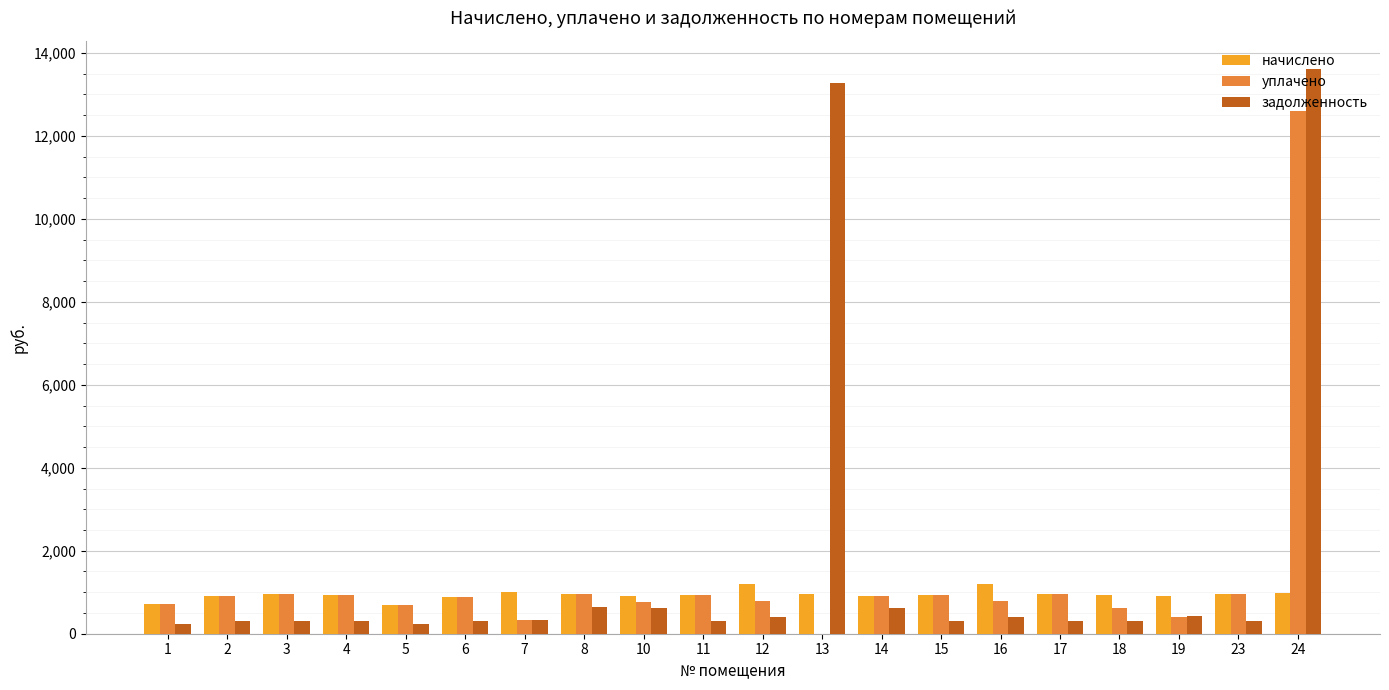

Is the value of уплачено at 12 greater than the value of задолженность at 4?

Yes